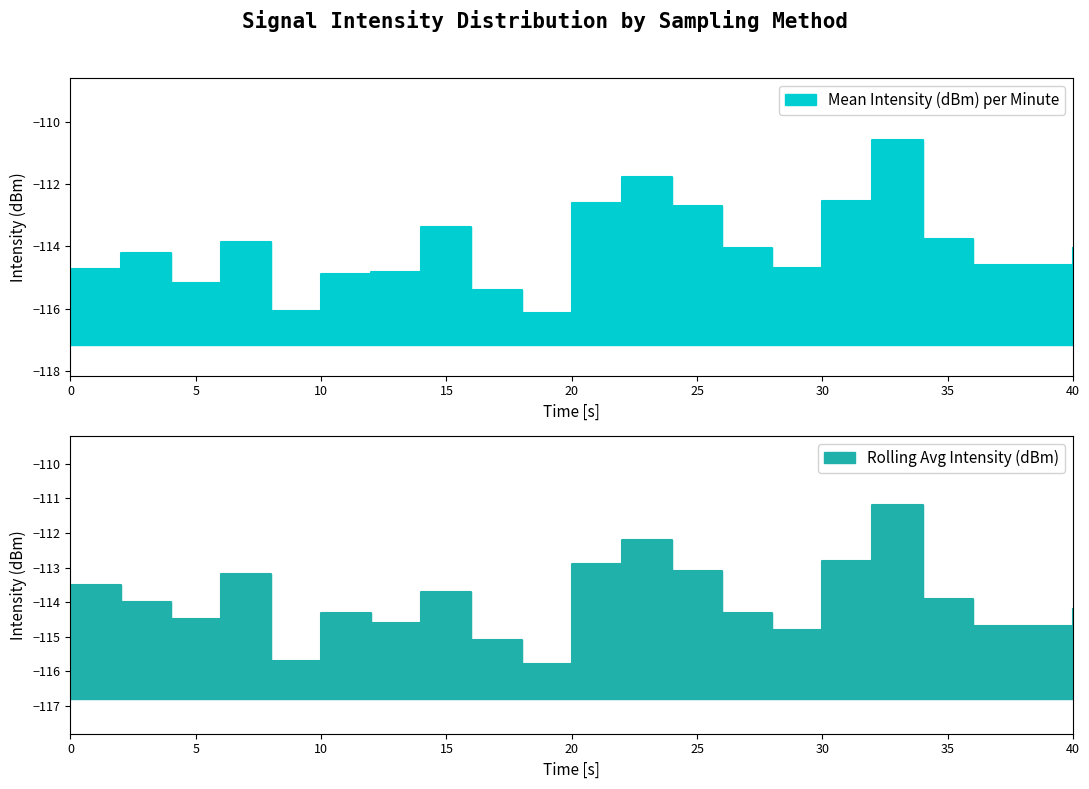

Reading left to right, what are all the values shown in this chart?

Mean Intensity (dBm) per Minute: 0=-114.7	2=-114.2	4=-115.2	6=-113.9	8=-116.1	10=-114.9	12=-114.8	14=-113.4	16=-115.4	18=-116.1	20=-112.6	22=-111.8	24=-112.7	26=-114.1	28=-114.7	30=-112.5	32=-110.6	34=-113.8	36=-114.6	40=-114.0
Rolling Avg Intensity (dBm): 0=-113.5	2=-114.0	4=-114.5	6=-113.2	8=-115.7	10=-114.3	12=-114.6	14=-113.7	16=-115.1	18=-115.8	20=-112.9	22=-112.2	24=-113.1	26=-114.3	28=-114.8	30=-112.8	32=-111.2	34=-113.9	36=-114.7	40=-114.2